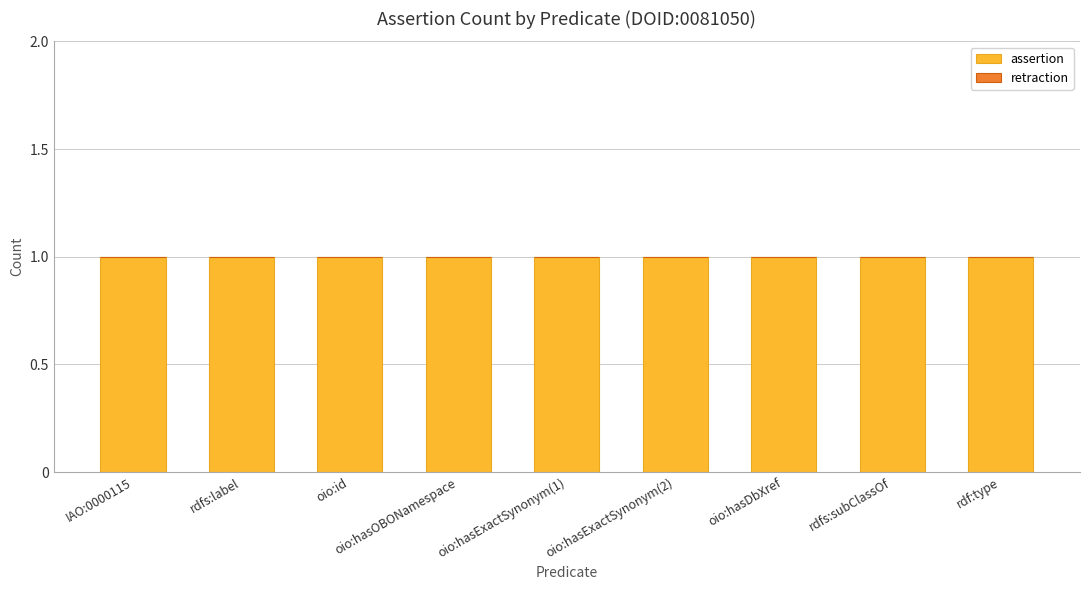

What is the difference between the highest and lowest values at rdfs:label?

1